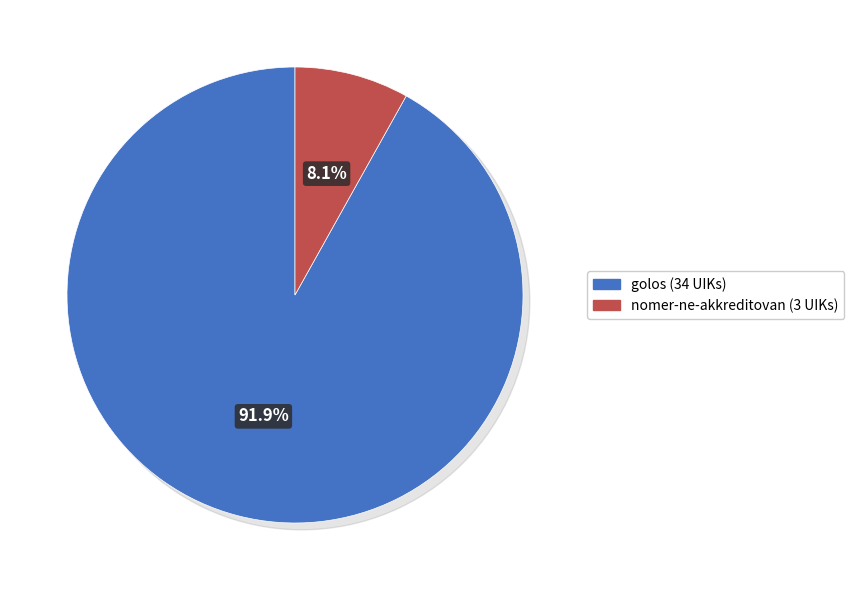

What is the largest slice in the pie chart?

golos